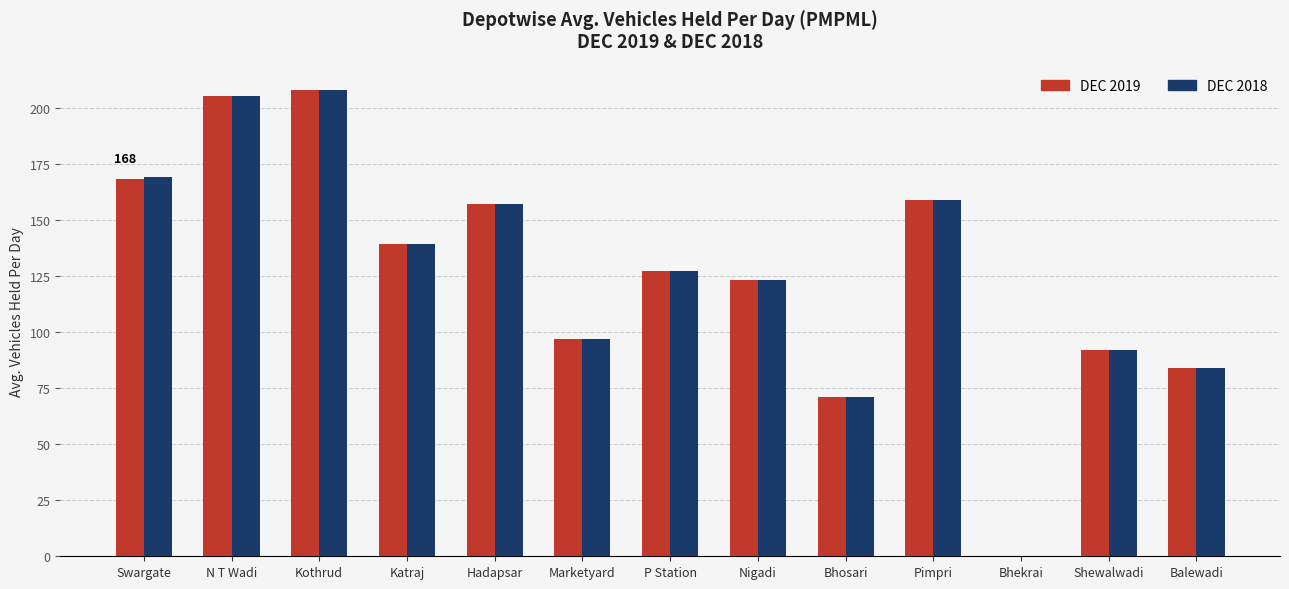

The value of DEC 2019 at Shewalwadi is 92. True or false?

True